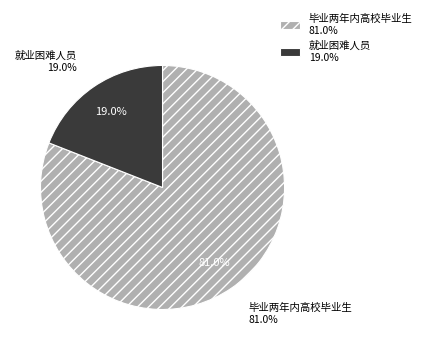

Which category has the smallest portion of the pie?

就业困难人员